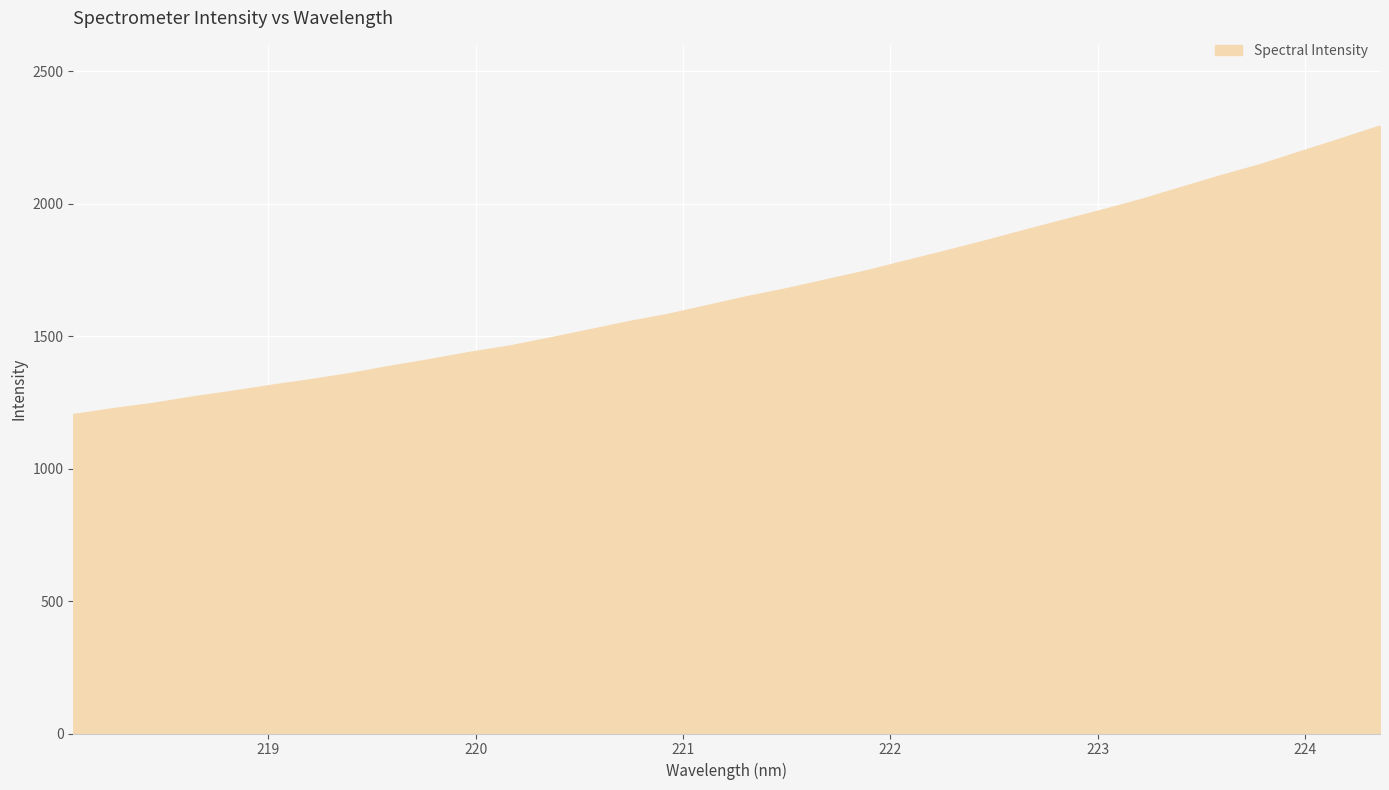

True or false: there are more than 2 points higher than both neighbors.

False